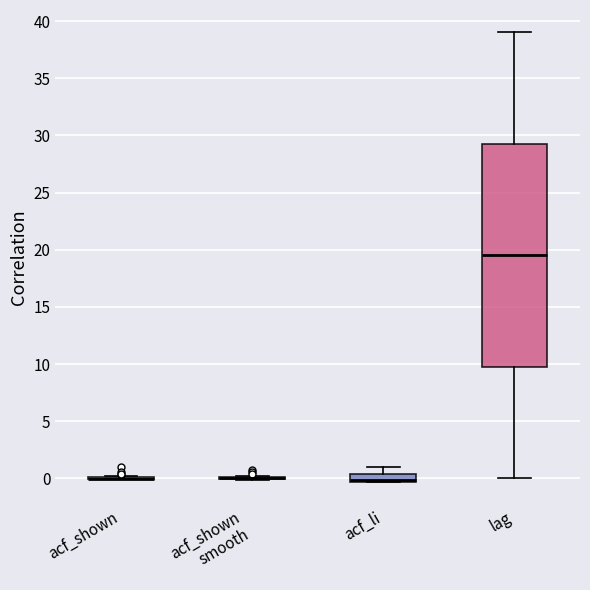

Comparing the boxes themselves (not the whiskers), which one is the tallest?

lag